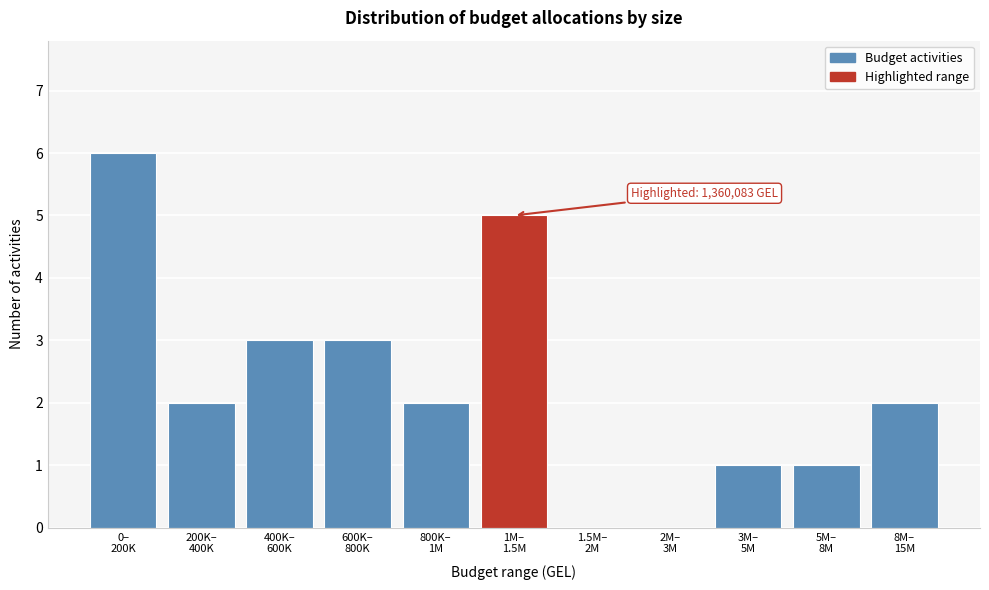

What is the greatest value displayed?

6